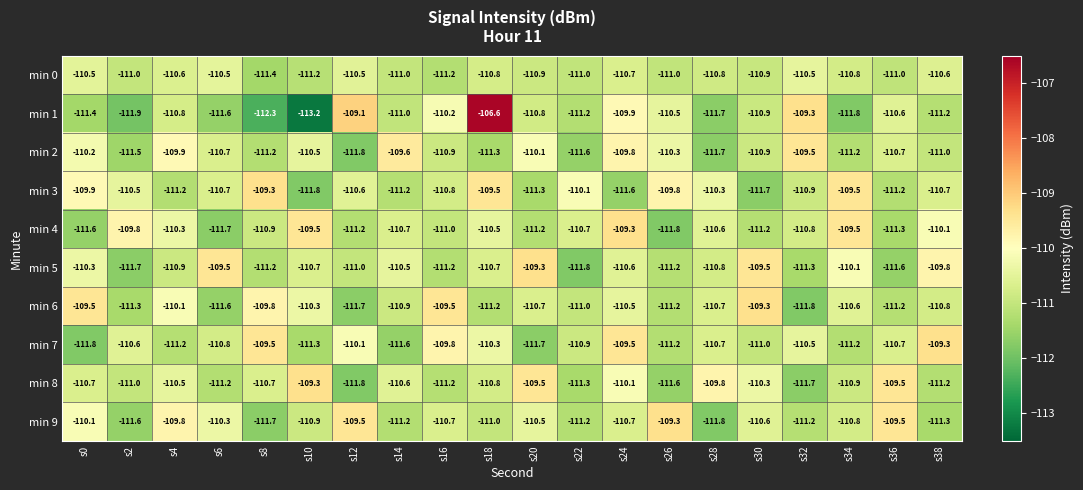

The min 8 series shows -36.3 at s38. True or false?

False